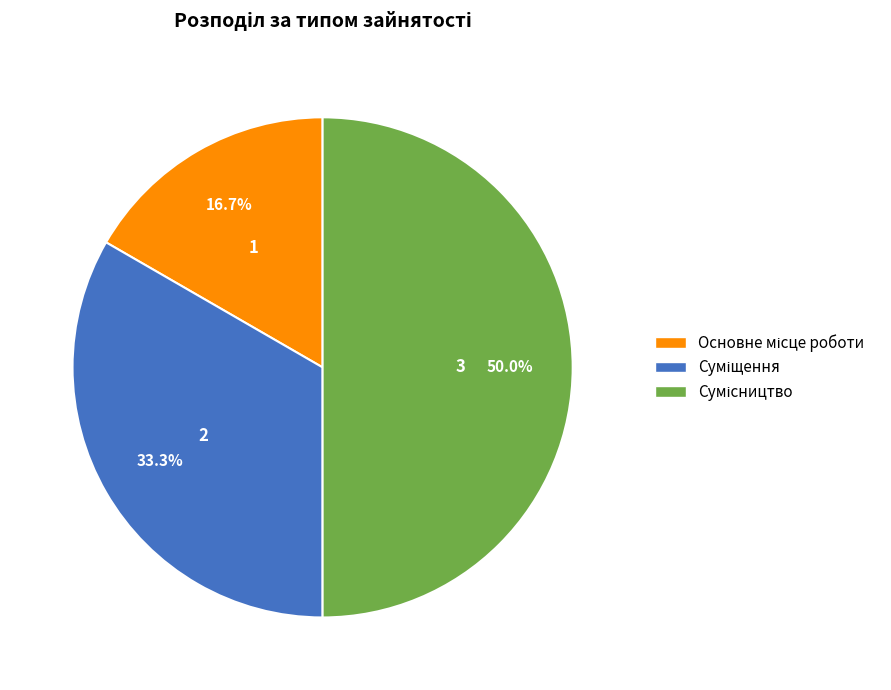

Which category has the biggest portion of the pie?

Сумісництво